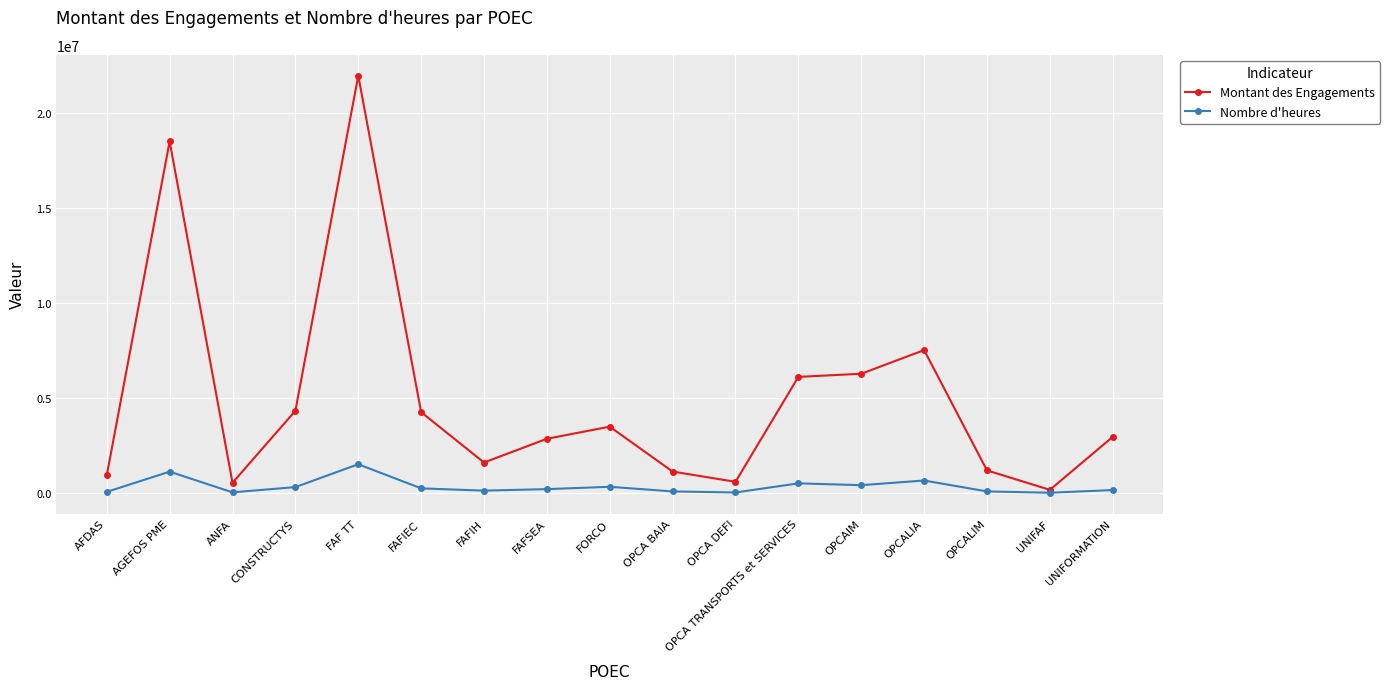

What is the total value across all series at AFDAS?

996099